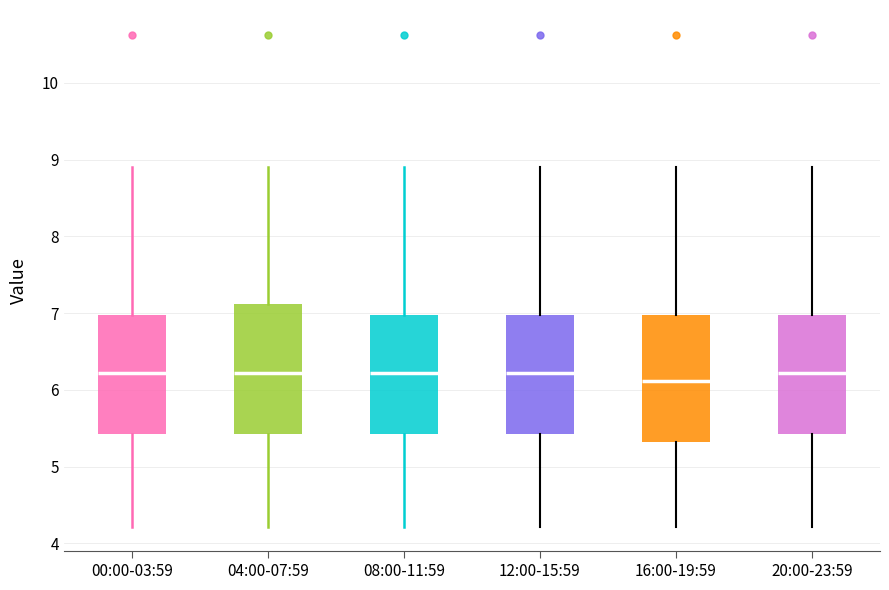

Reading left to right, read every box against the y-axis: the position of its median line, the range the box covers, and the ends of its whiskers. The values are not printed on the chart, so give them approximately, as read against the axis.

00:00-03:59: median 6.2, box 5.4 to 7.0, whiskers 4.2 to 8.9
04:00-07:59: median 6.2, box 5.4 to 7.1, whiskers 4.2 to 8.9
08:00-11:59: median 6.2, box 5.4 to 7.0, whiskers 4.2 to 8.9
12:00-15:59: median 6.2, box 5.4 to 7.0, whiskers 4.2 to 8.9
16:00-19:59: median 6.1, box 5.3 to 7.0, whiskers 4.2 to 8.9
20:00-23:59: median 6.2, box 5.4 to 7.0, whiskers 4.2 to 8.9